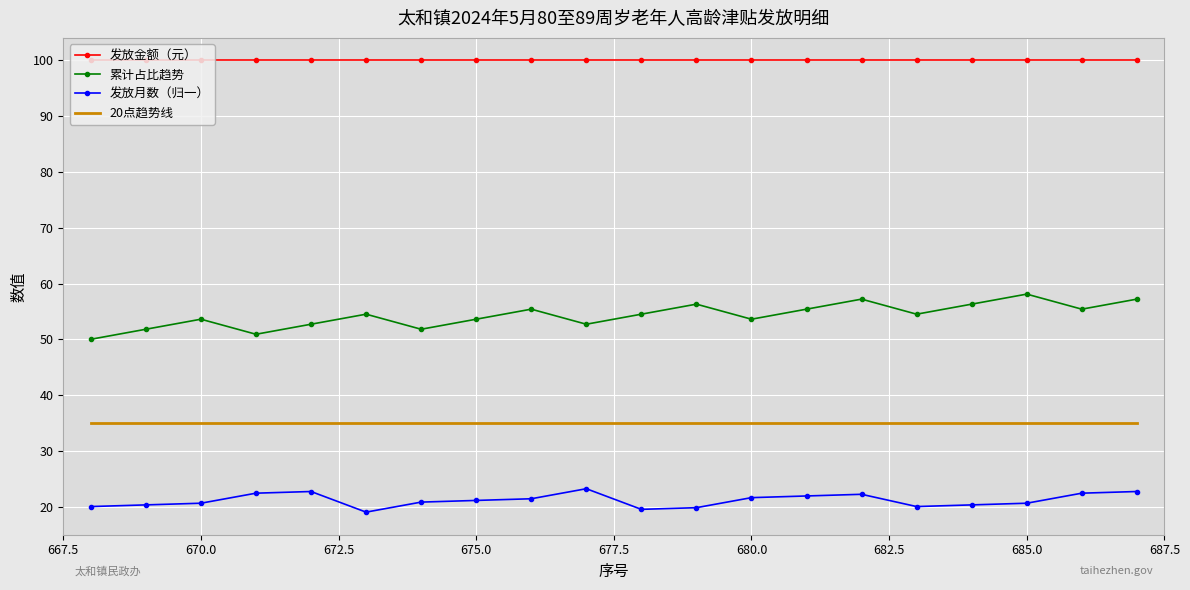

Which series has the widest spread of values?

累计占比趋势